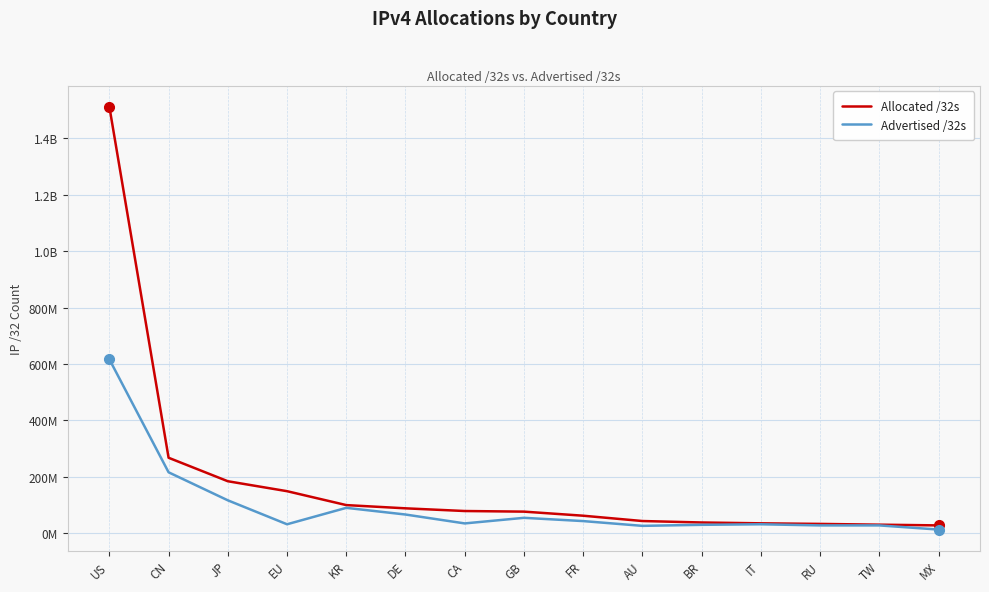

Does the chart display data point markers on the line(s)?

No